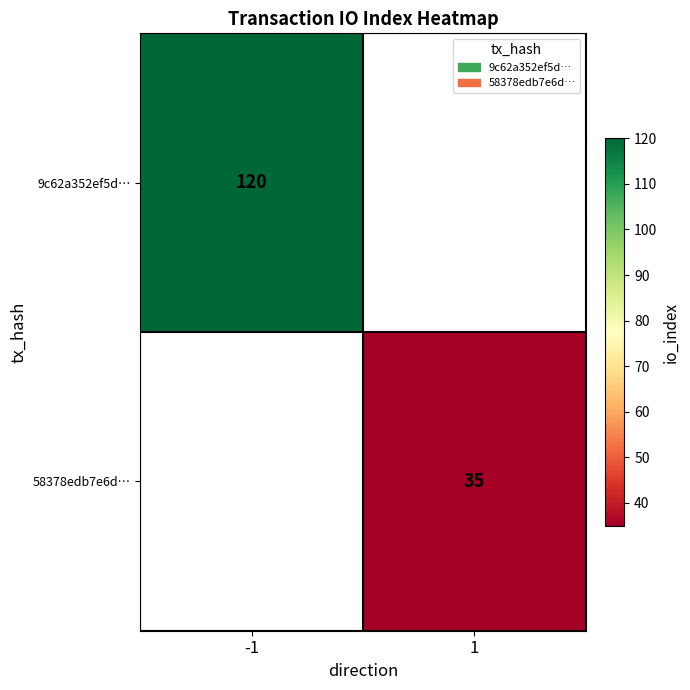

Which label corresponds to the smallest value in the chart?

1